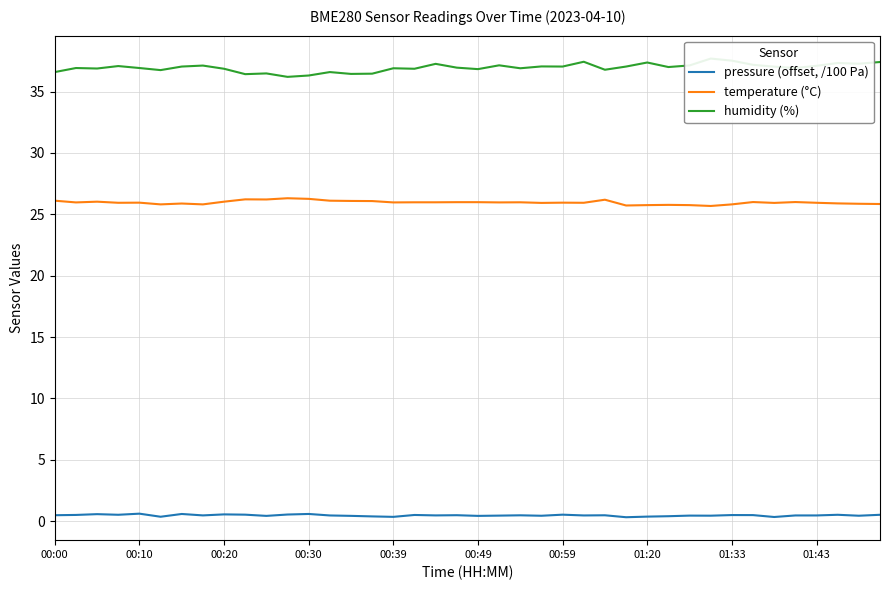

What is the difference between the second highest and minimum values in the humidity (%) series?

1.3